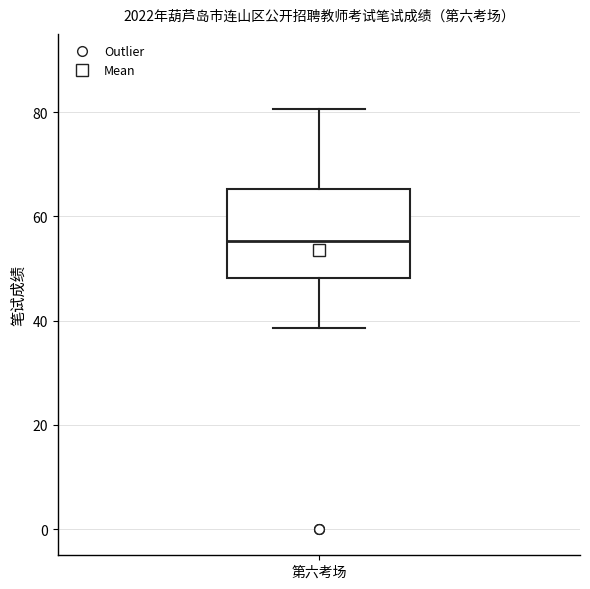

Transcribe this box plot: give where the median line is, the range the box spans, and where the two whiskers end, as read against the y-axis. The values are not printed on the chart, so give them approximately, as read against the axis.

median 56, box 48 to 66, whiskers 38 to 80